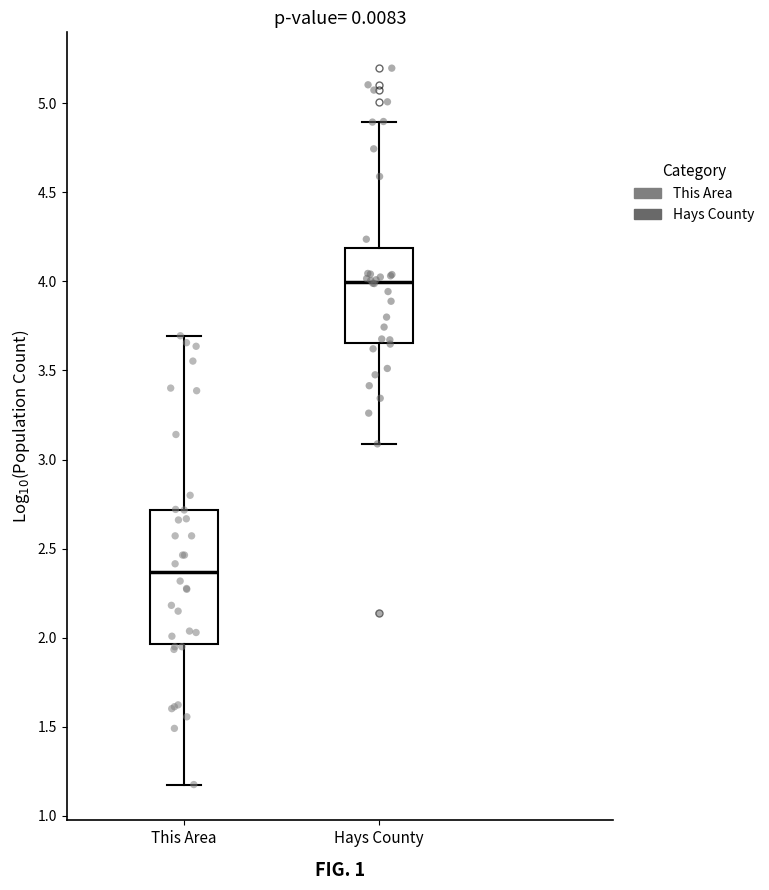

Reading left to right, transcribe this box plot: for each box, give where its median line is, the range the box spans, and where its two whiskers end, as read against the y-axis. The values are not printed on the chart, so give them approximately, as read against the axis.

This Area: median 2.35, box 1.95 to 2.70, whiskers 1.20 to 3.70
Hays County: median 4.00, box 3.65 to 4.20, whiskers 3.10 to 4.90